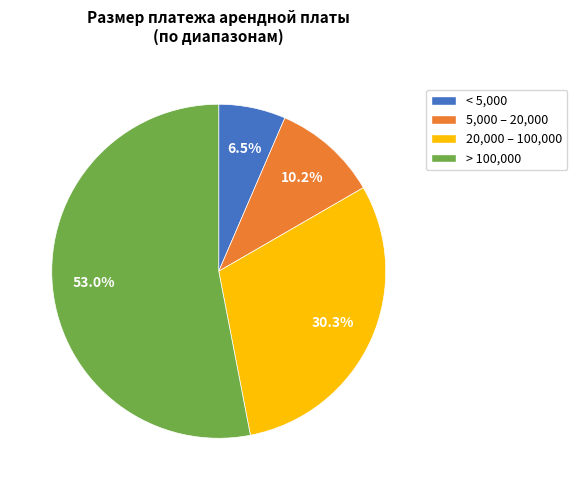

Which has a higher value, > 100,000 or 20,000 – 100,000?

> 100,000